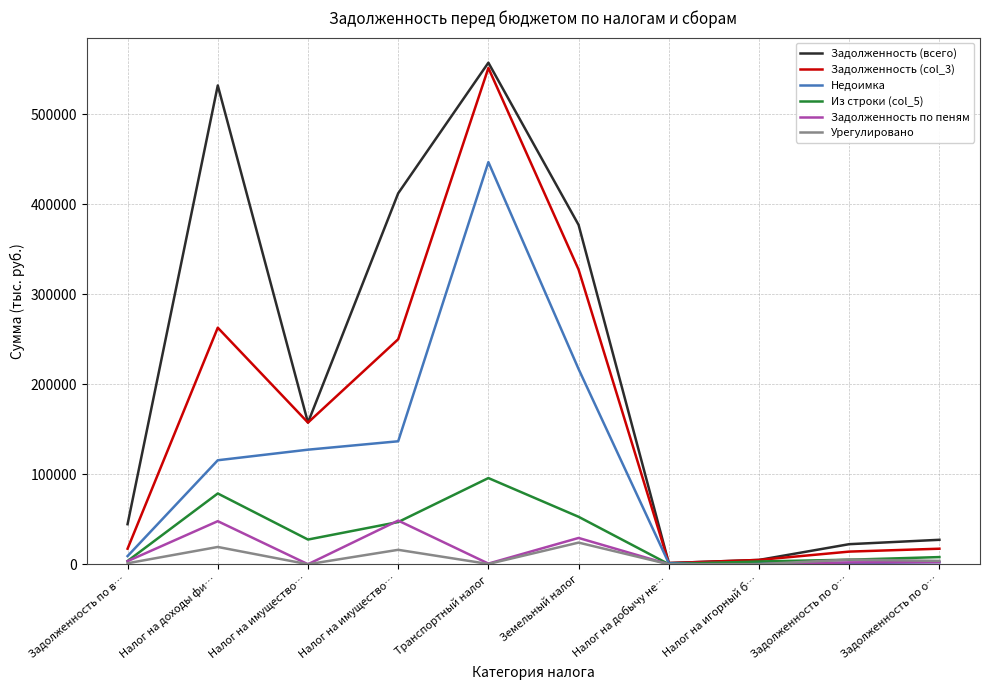

What is the difference between the highest and lowest values at Задолженность по о…?

21023